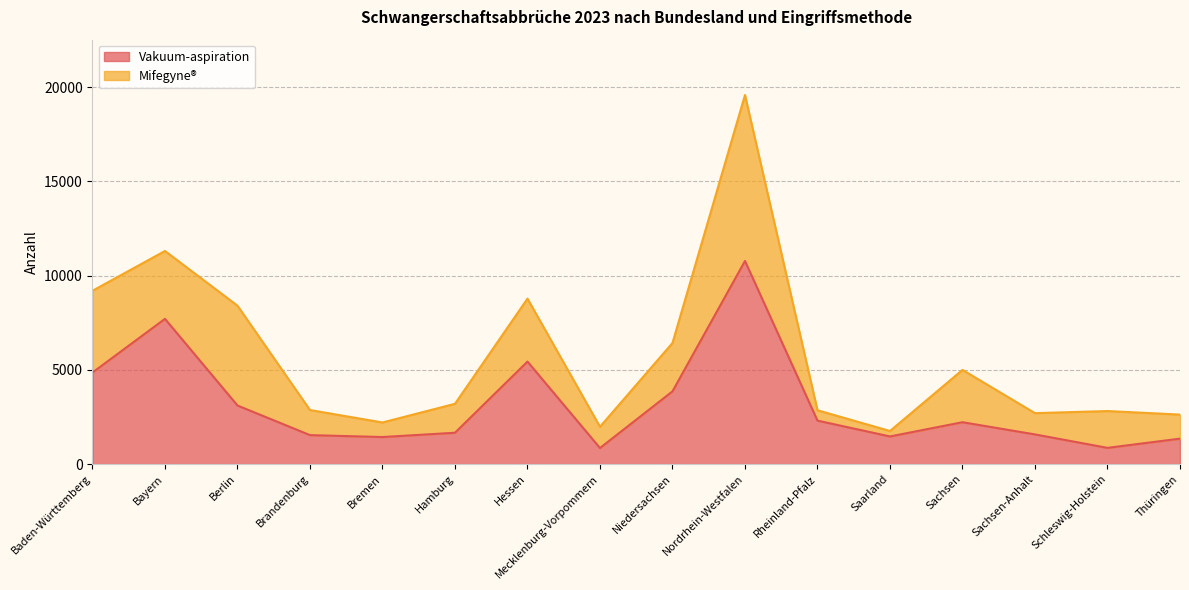

True or false: the data has more than 2 interior local peaks.

True